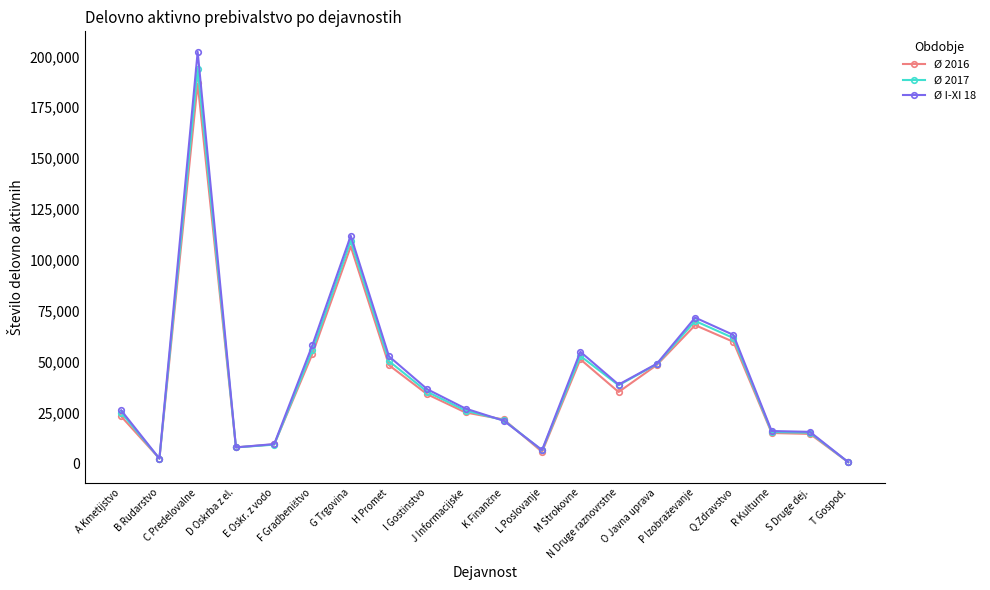

At which category is the sum across all series the highest?

C Predelovalne